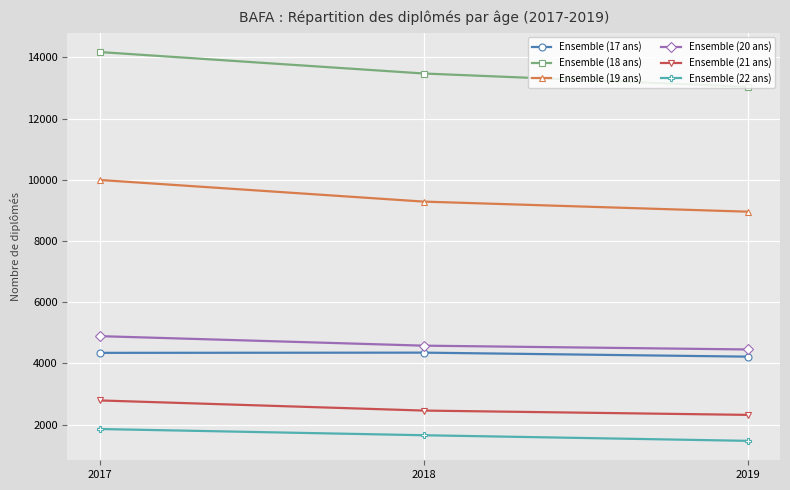

Read the Ensemble (20 ans) value at 2017.

4892